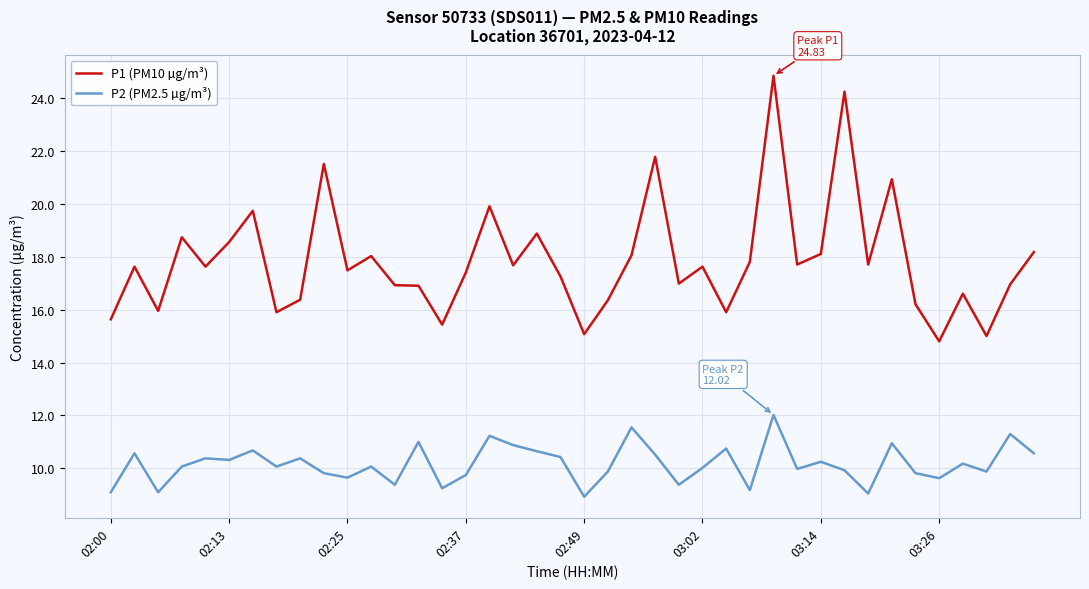

What is the smallest value displayed?

8.9